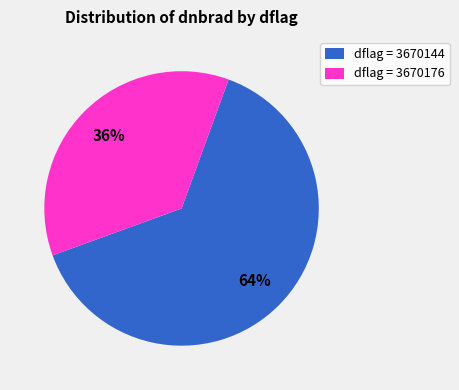

Do dflag = 3670176 and dflag = 3670144 together represent more than half of the pie?

Yes